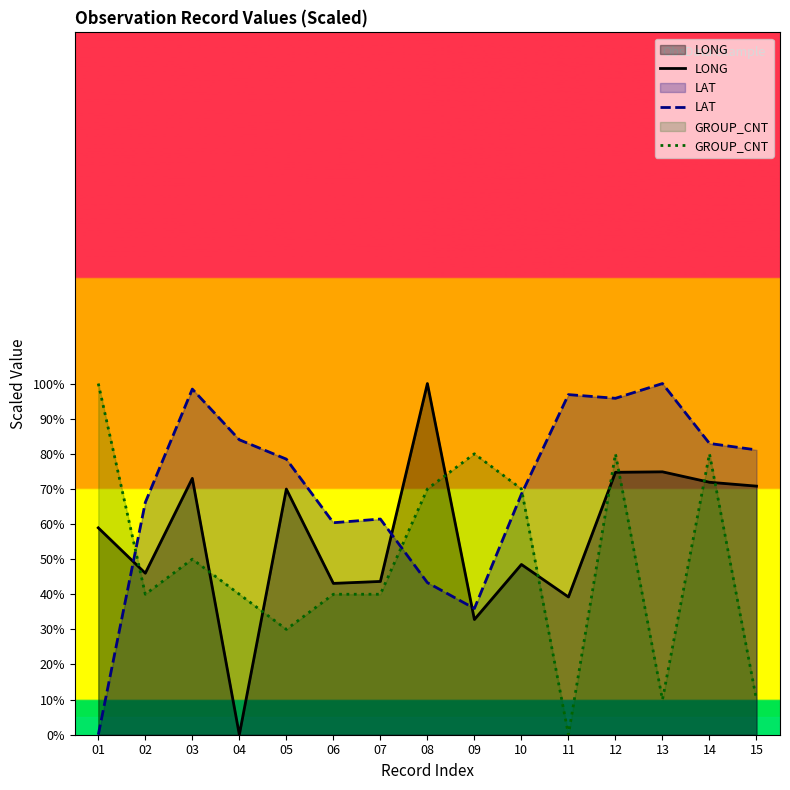

Between 15 and 11, which is larger?

15